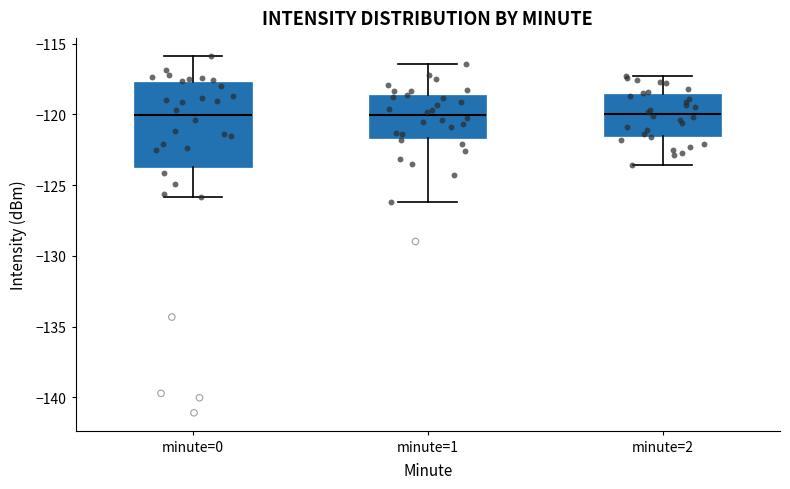

Comparing the boxes themselves (not the whiskers), which one is the tallest?

minute=0